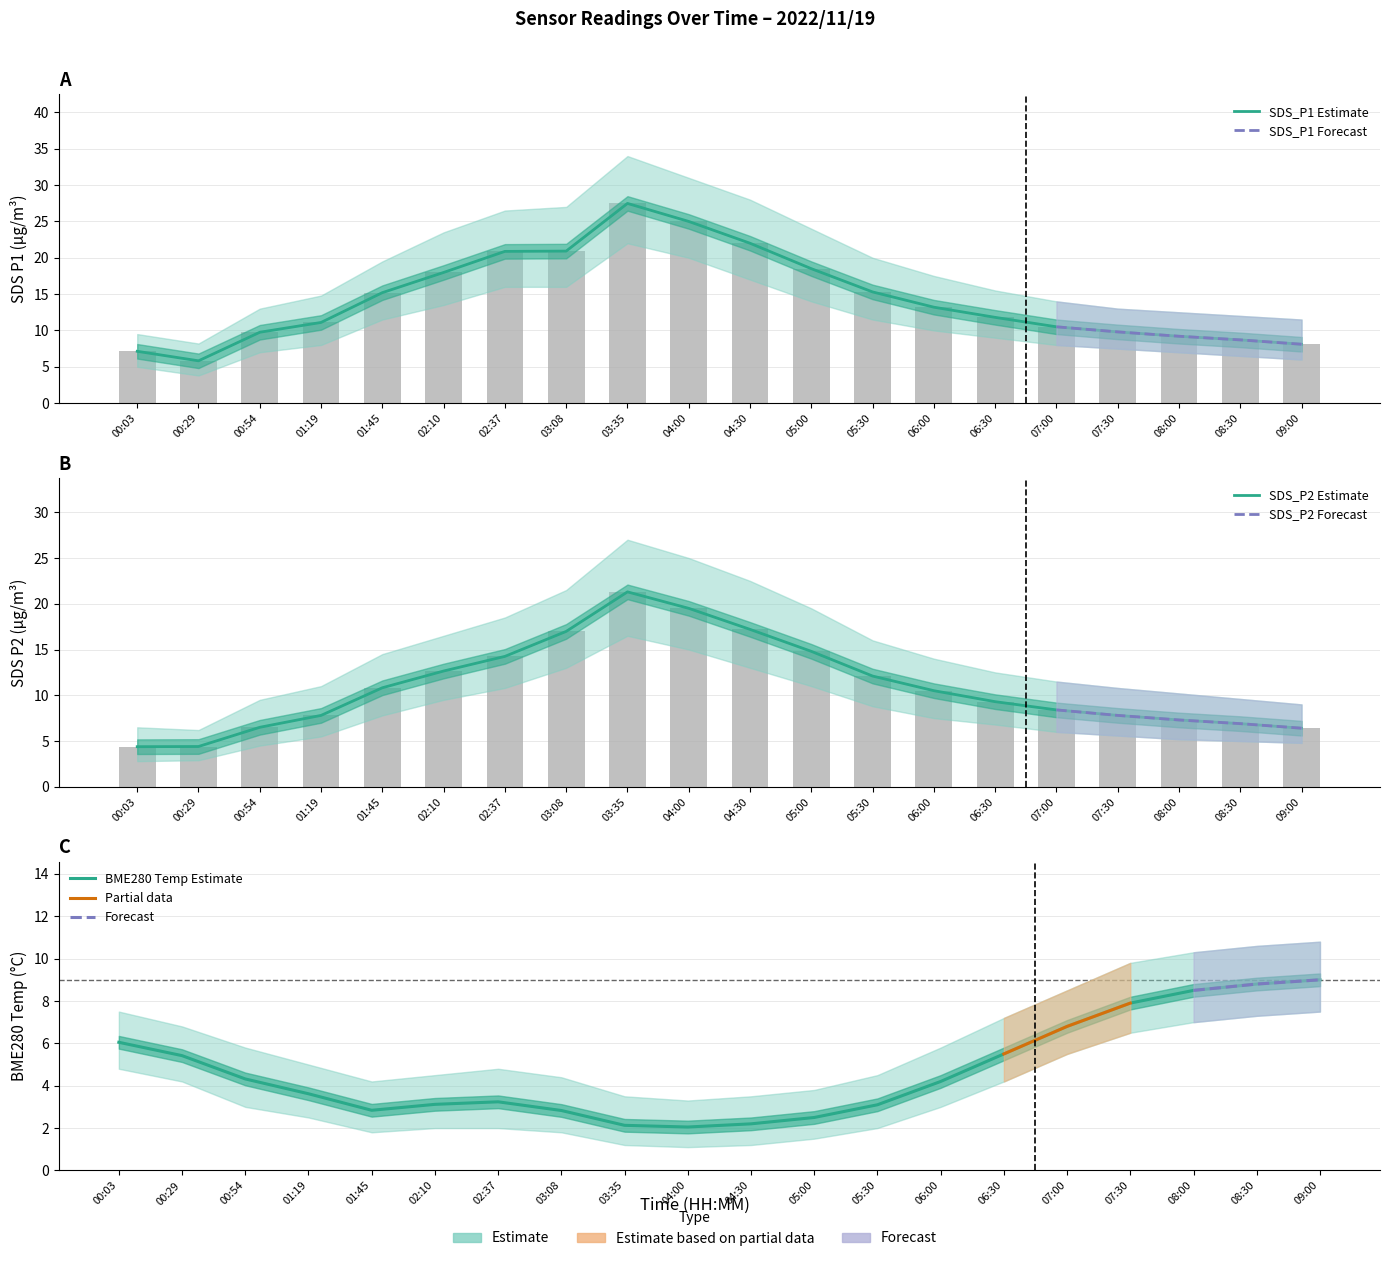

What is the total value across all series at 09:00?

23.5